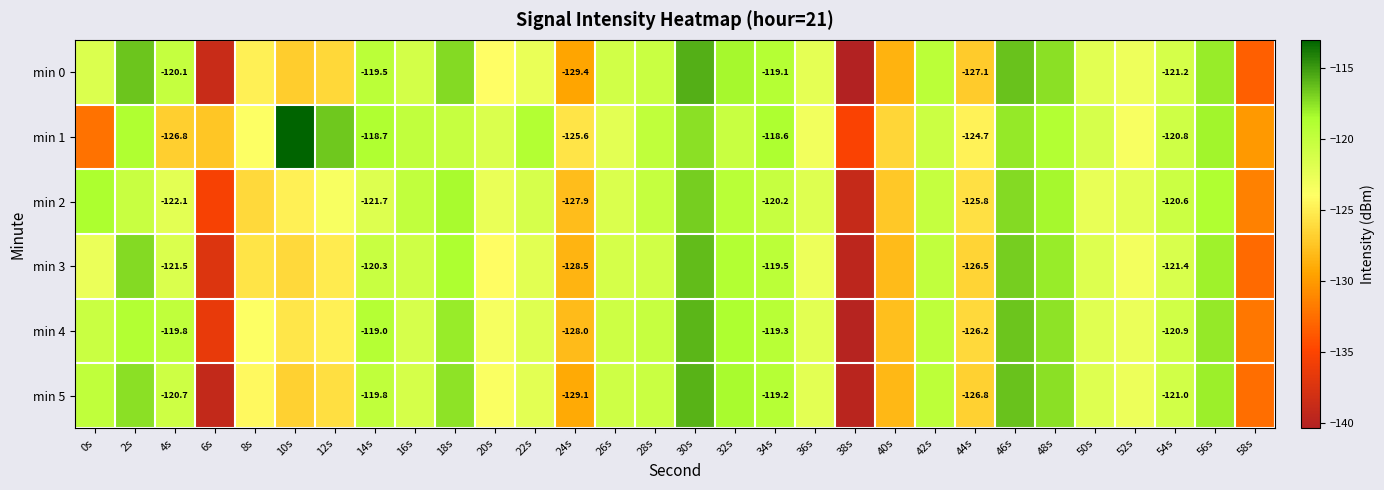

What is the smallest value displayed?

-140.4